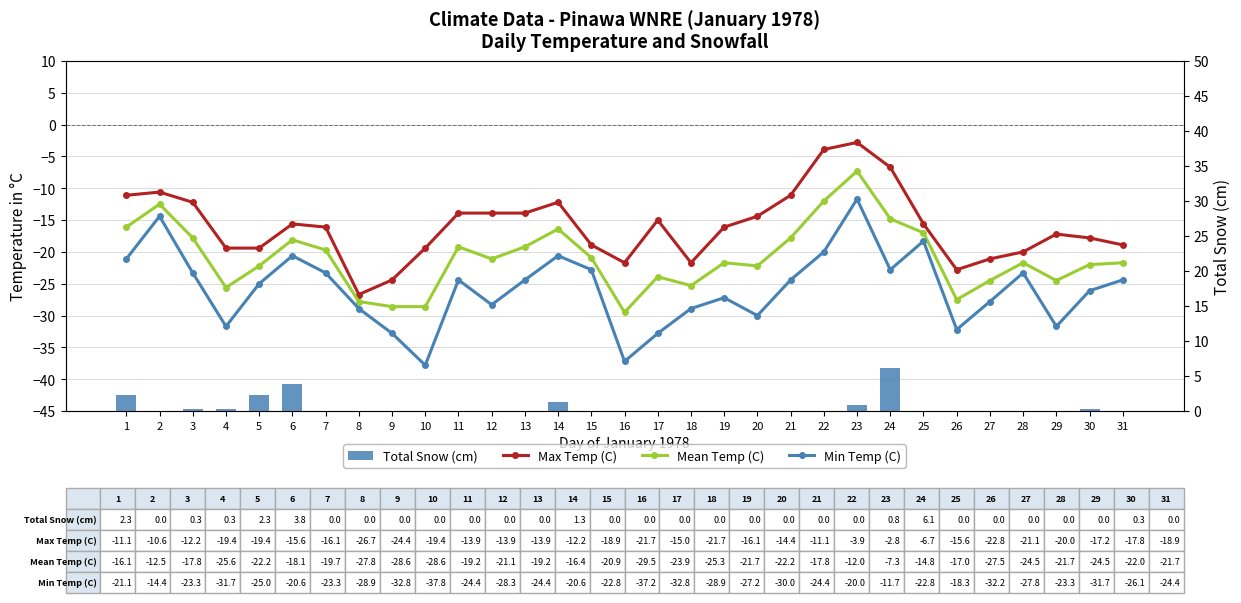

Is the value of Mean Temp (C) at 18 greater than the value of Total Snow (cm) at 8?

No